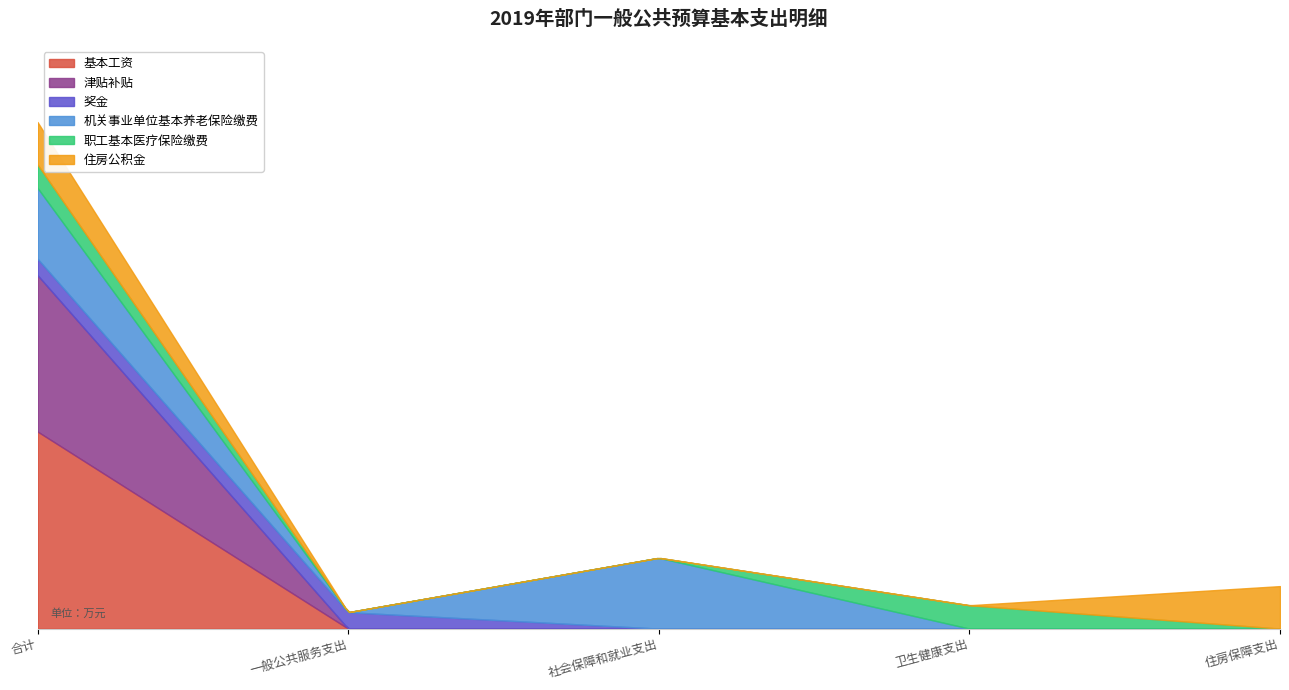

What is the spread (max minus min) of values at 社会保障和就业支出?

59.1